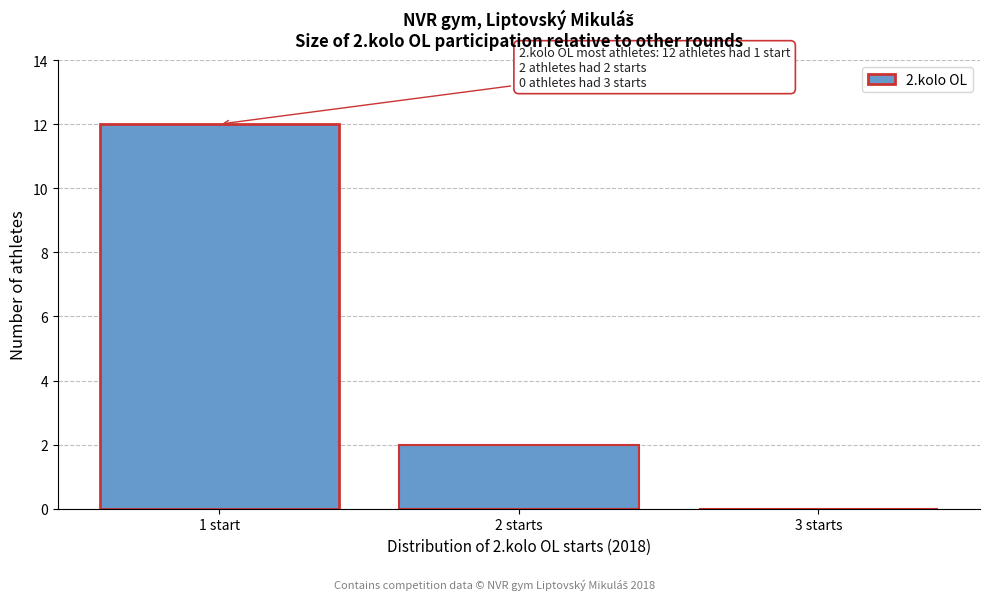

Reading left to right, transcribe all the data shown in this chart.

1 start=12	2 starts=2	3 starts=0